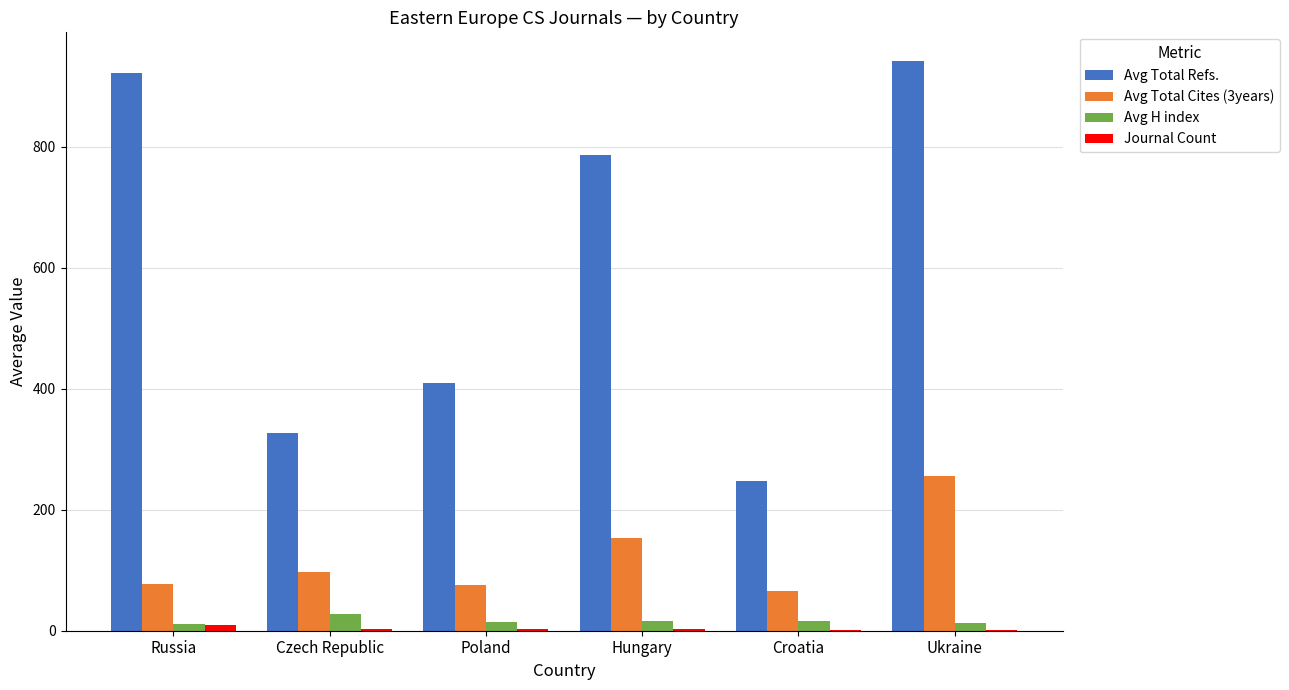

True or false: Avg Total Refs. has a value of 537.2 at Poland.

False